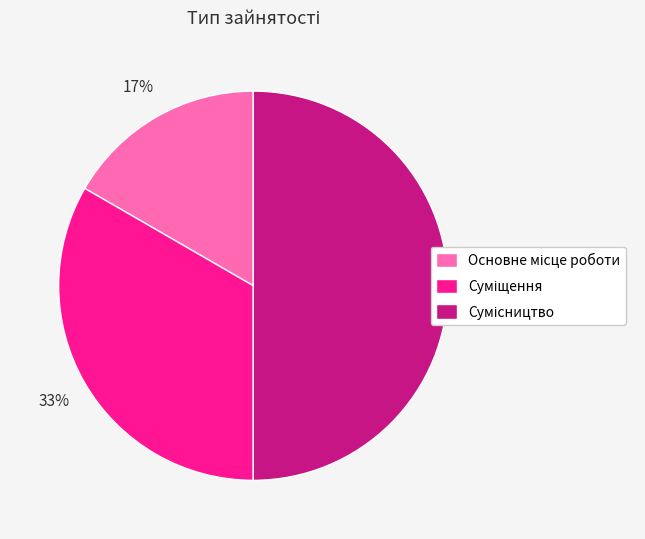

To the nearest percent, what is the difference between the largest and smallest slice percentages?

33%